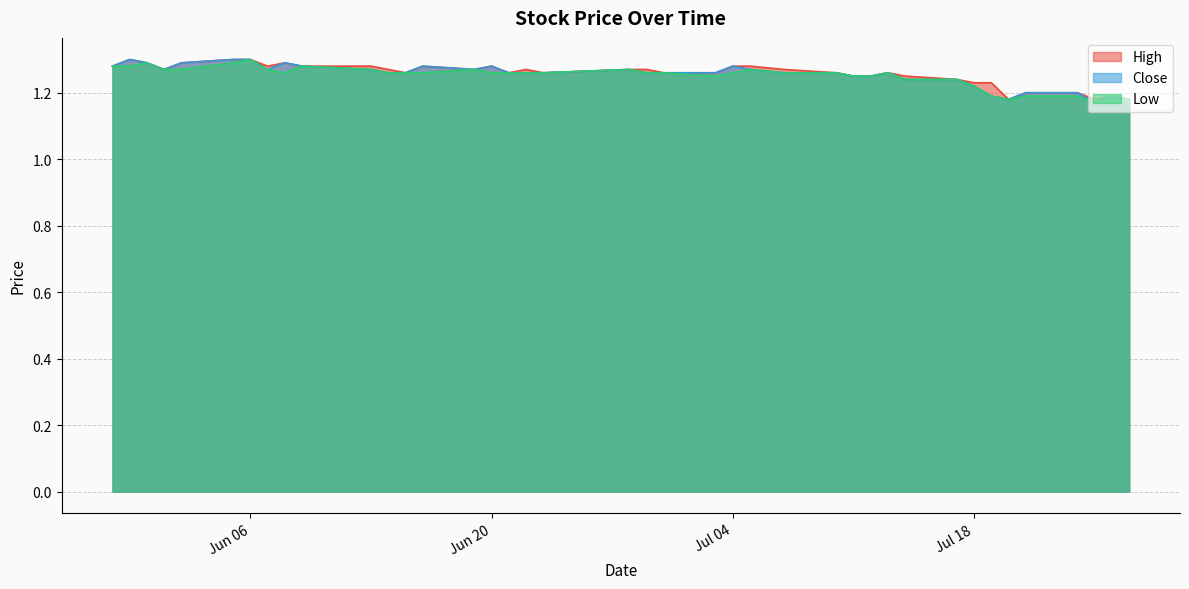

True or false: High and Close intersect in this chart.

False